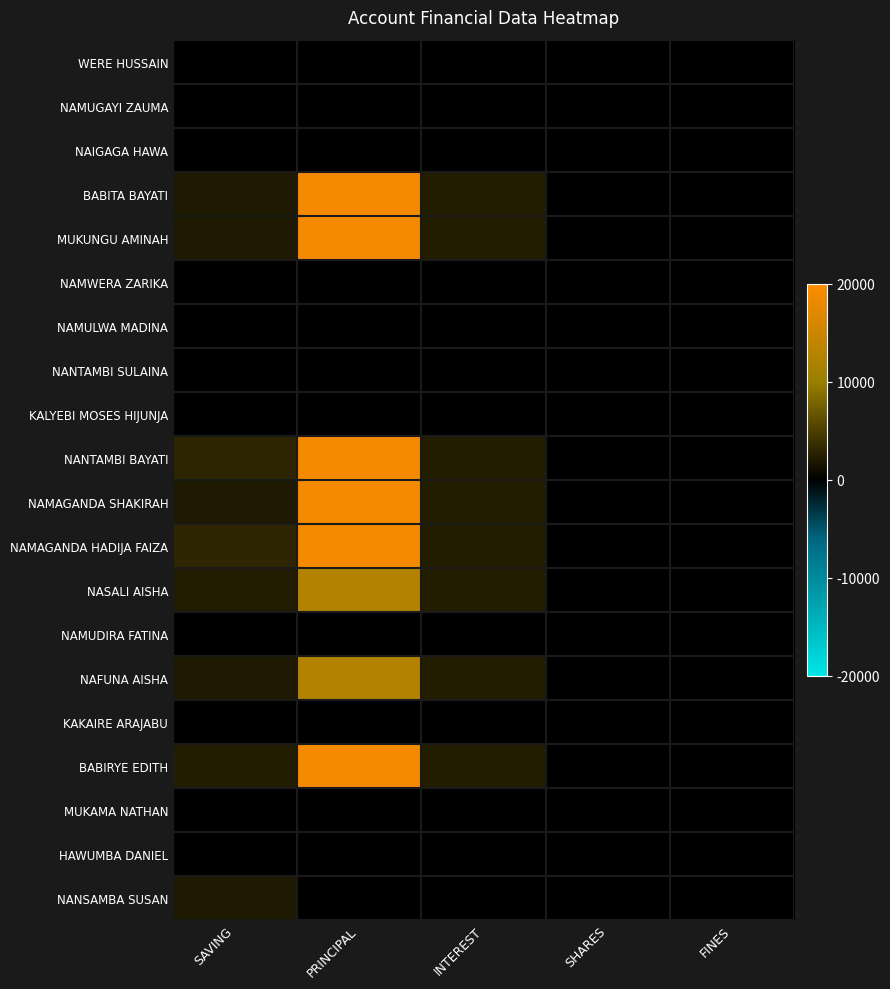

How many categories are shown in the chart?

5